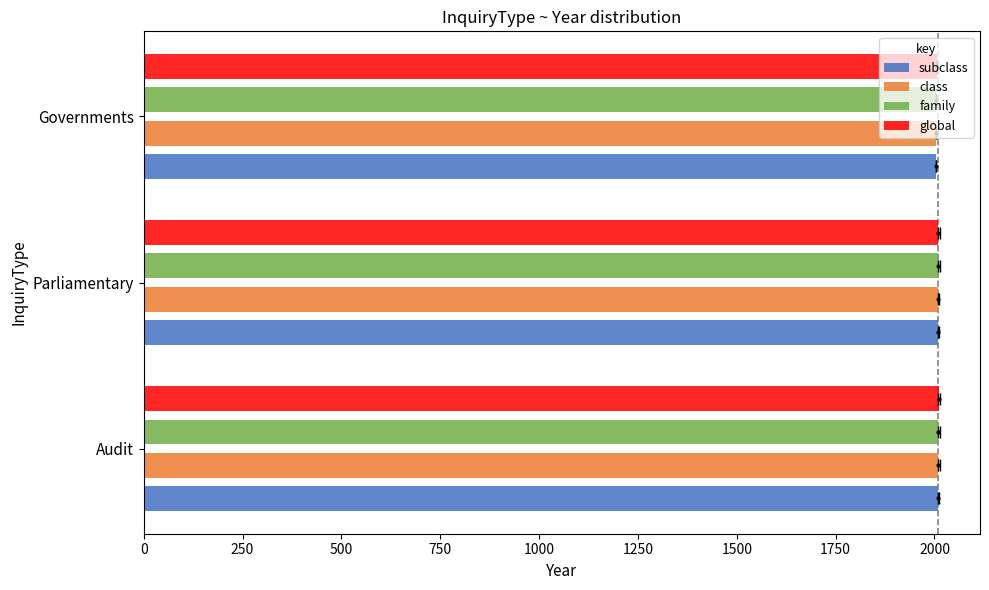

How many data points does each series have?

3